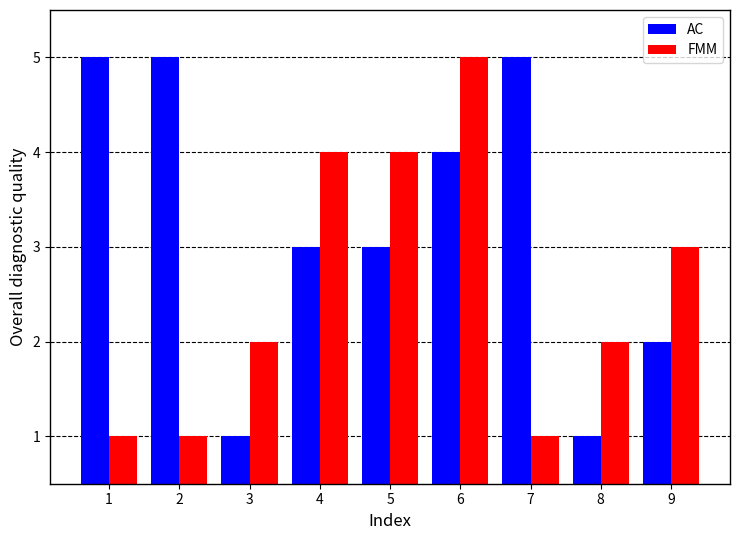

True or false: AC has a value of 2 at 6.

False